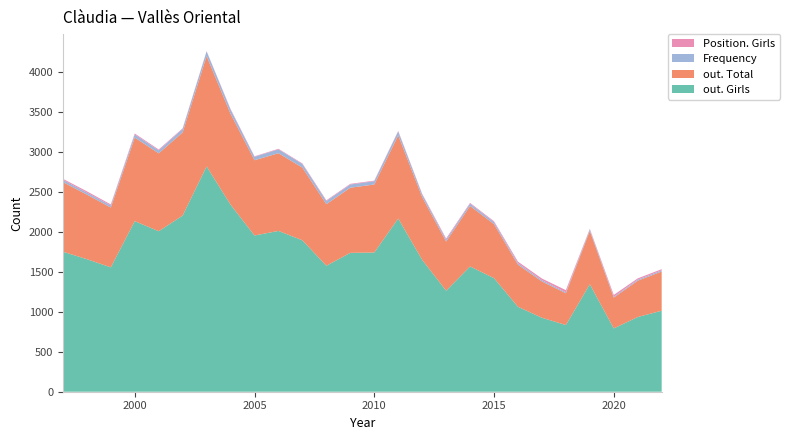

Reading left to right, extract all data points from this chart.

out. Girls: 1997=1749	1998=1656	1999=1554	2000=2131	2001=2005	2002=2201	2003=2815	2004=2337	2005=1952	2006=2009	2007=1892	2008=1574	2009=1735	2010=1739	2011=2164	2012=1648	2013=1262	2014=1565	2015=1419	2016=1061	2017=924	2018=833	2019=1343	2020=791	2021=933	2022=1012
out. Total: 1997=870	1998=807	1999=747	2000=1044	2001=973	2002=1039	2003=1378	2004=1136	2005=940	2006=971	2007=908	2008=769	2009=814	2010=850	2011=1039	2012=784	2013=614	2014=756	2015=675	2016=526	2017=454	2018=397	2019=665	2020=385	2021=454	2022=490
Frequency: 1997=27	1998=25	1999=26	2000=39	2001=37	2002=43	2003=59	2004=52	2005=43	2006=48	2007=45	2008=39	2009=40	2010=41	2011=49	2012=34	2013=24	2014=29	2015=25	2016=19	2017=16	2018=13	2019=20	2020=11	2021=13	2022=14
Position. Girls: 1997=14	1998=16	1999=13	2000=12	2001=11	2002=8	2003=3	2004=7	2005=6	2006=7	2007=7	2008=9	2009=8	2010=7	2011=6	2012=7	2013=14	2014=9	2015=11	2016=19	2017=20	2018=26	2019=7	2020=22	2021=16	2022=15